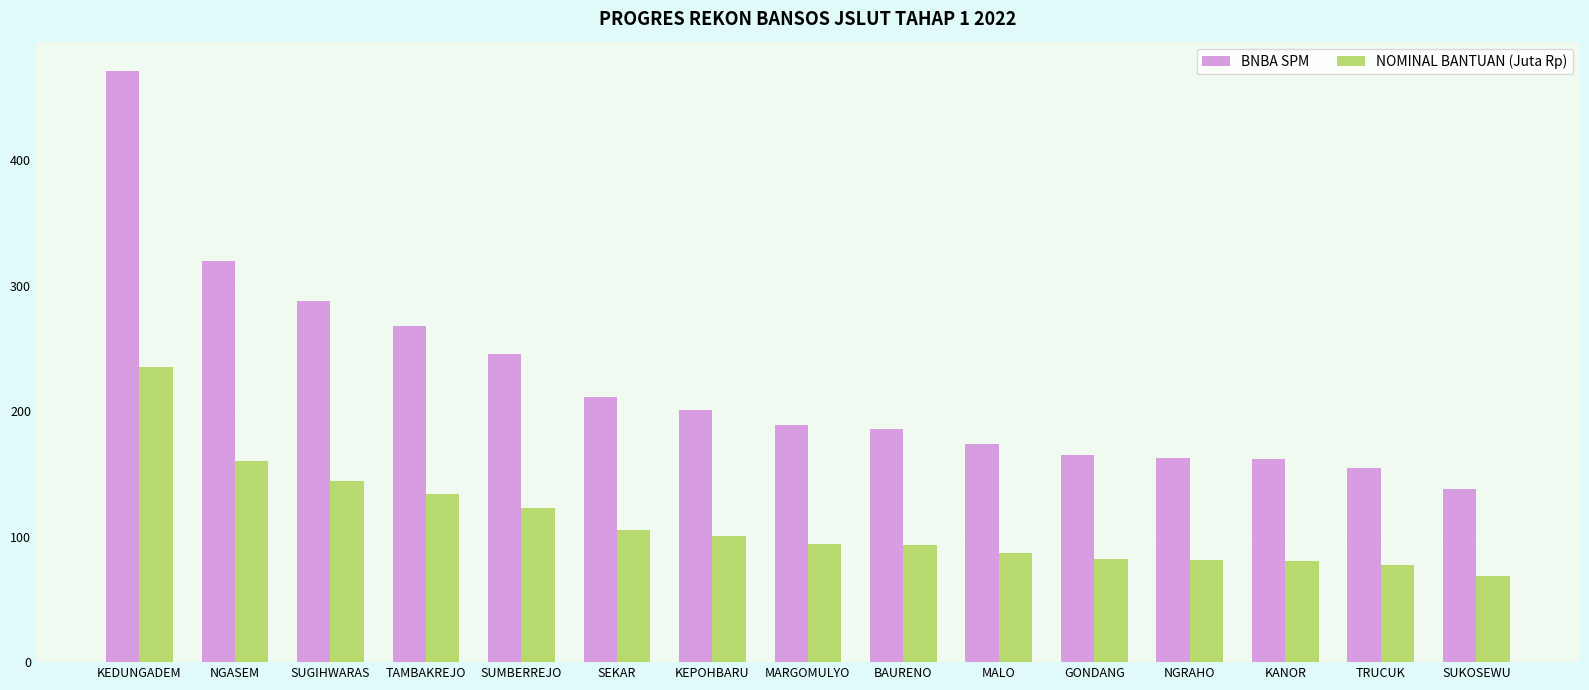

What is the value of the NOMINAL BANTUAN (Juta Rp) bar at the 8th from the left?

94.5